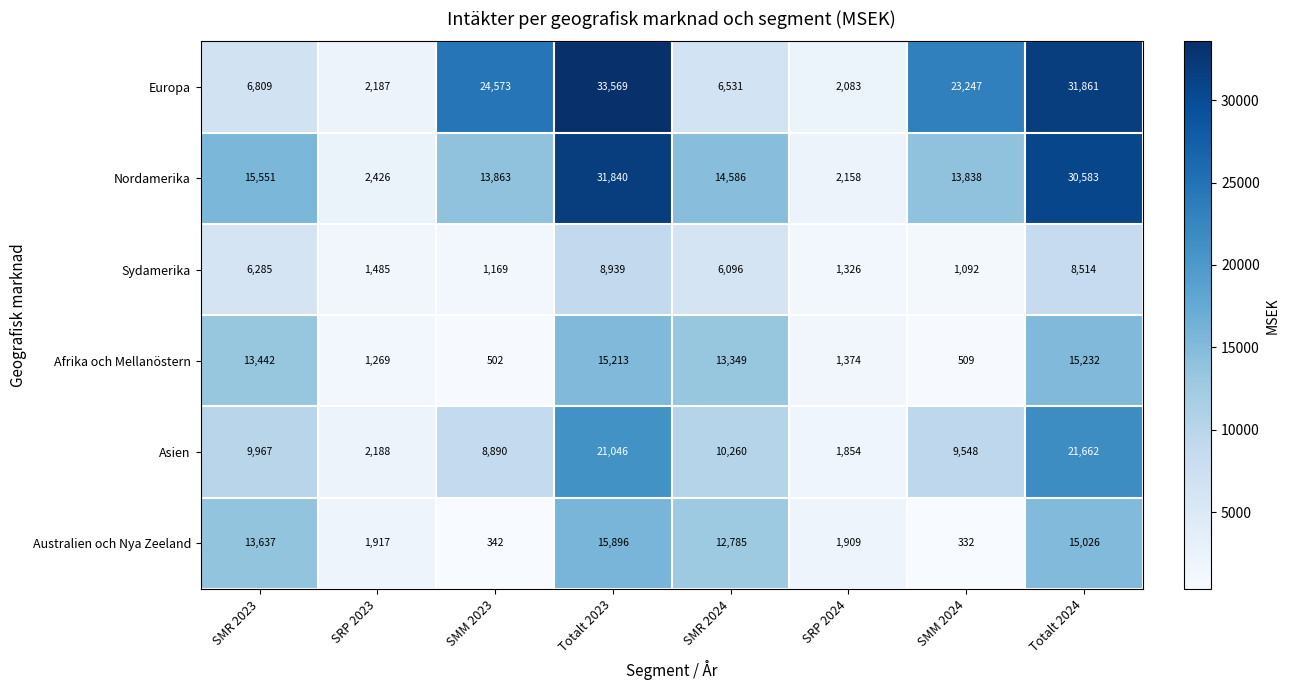

Between SMR 2024 and SRP 2024, which series saw the biggest shift?

Nordamerika